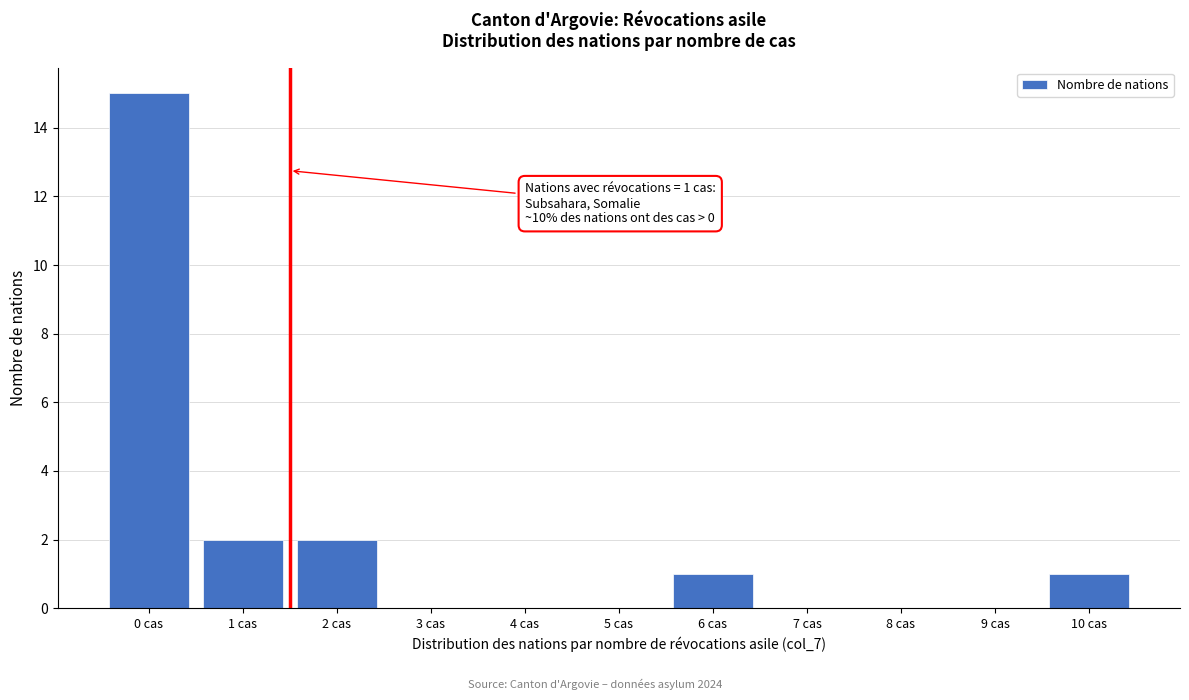

Reading right to left, extract all data points from this chart.

10 cas=1	9 cas=0	8 cas=0	7 cas=0	6 cas=1	5 cas=0	4 cas=0	3 cas=0	2 cas=2	1 cas=2	0 cas=15